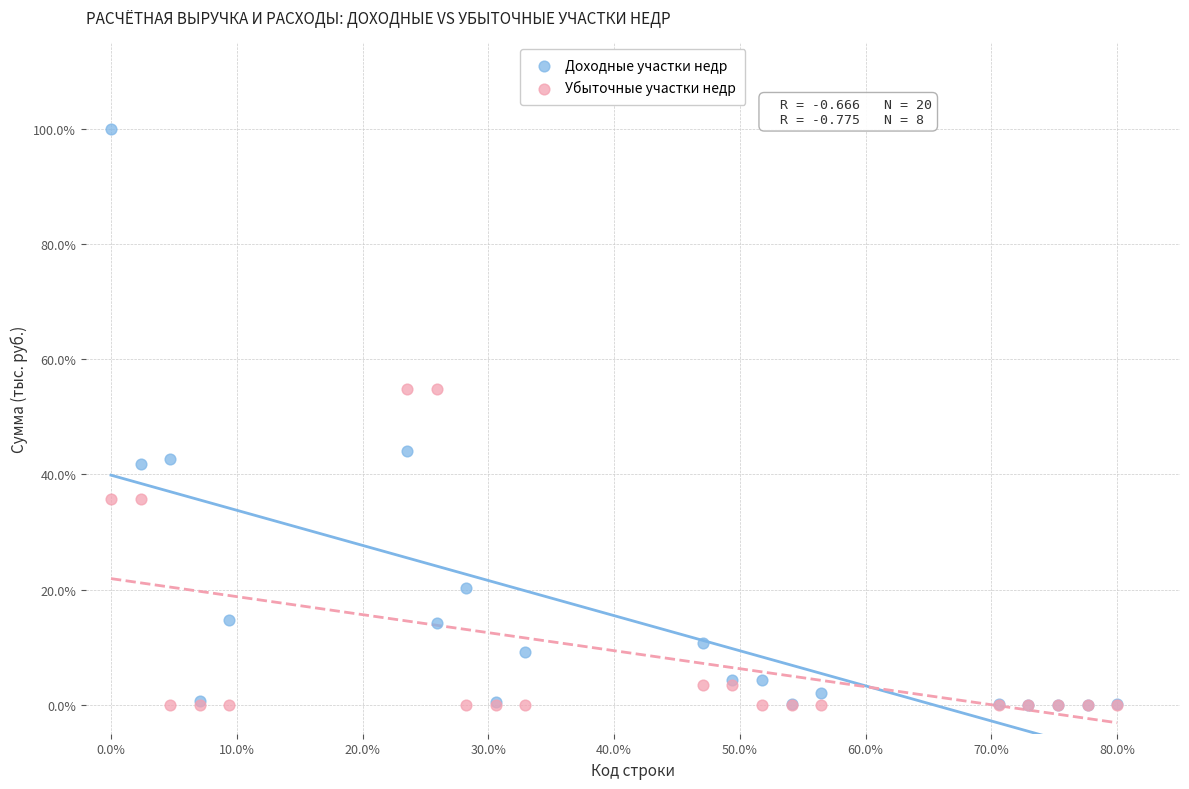

What are all the series names shown in the legend?

Доходные участки недр, Убыточные участки недр